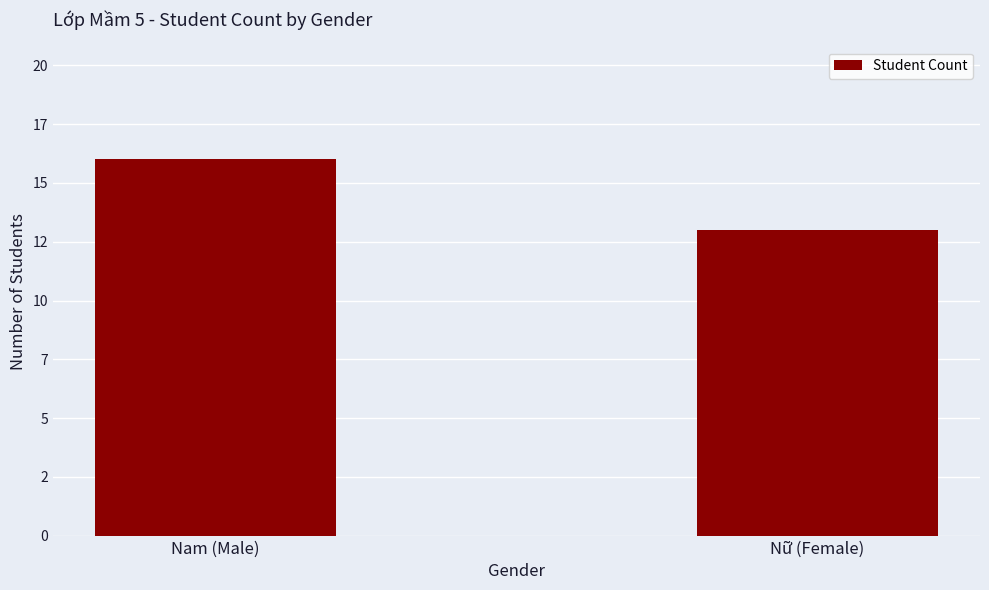

Does the chart contain any negative values?

No